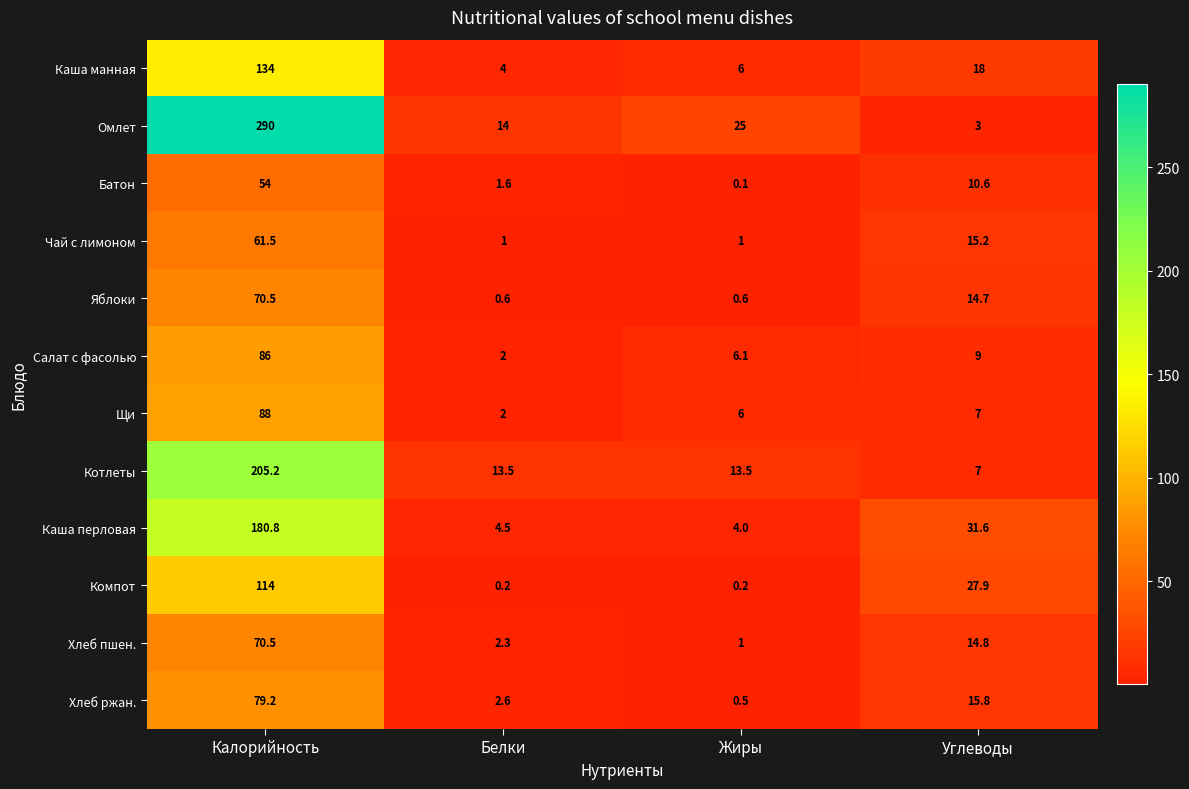

What is the sum of all Хлеб ржан. values?

98.1